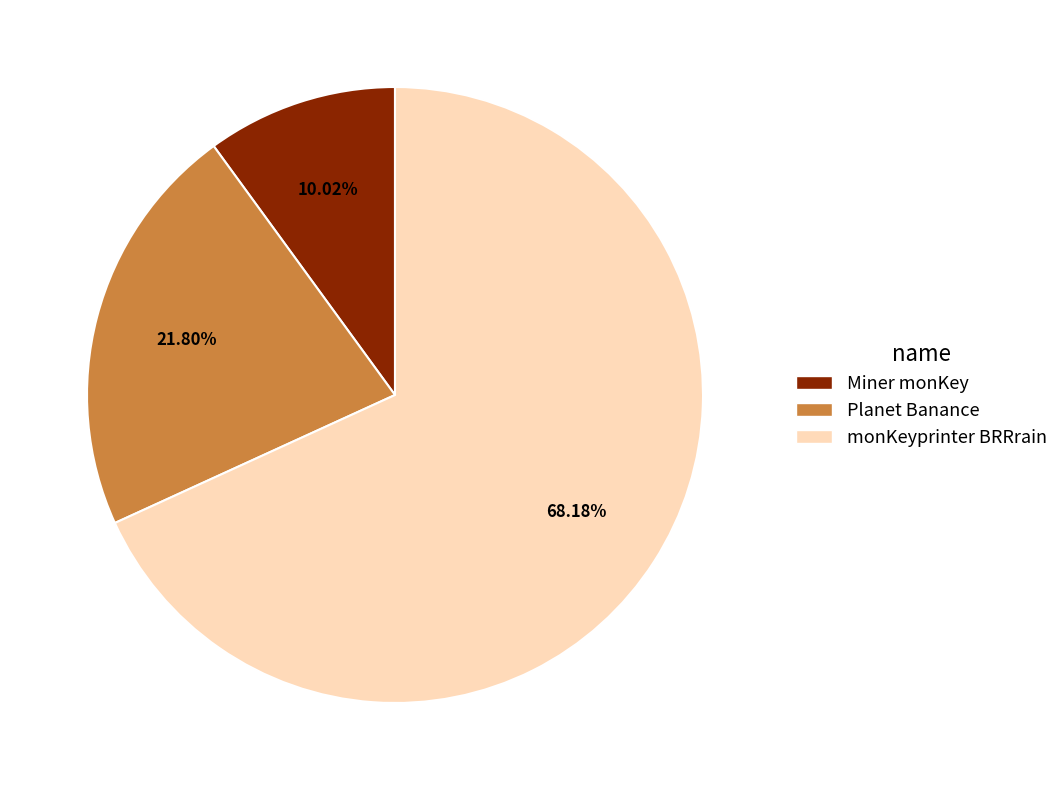

Does any single category account for the majority?

Yes